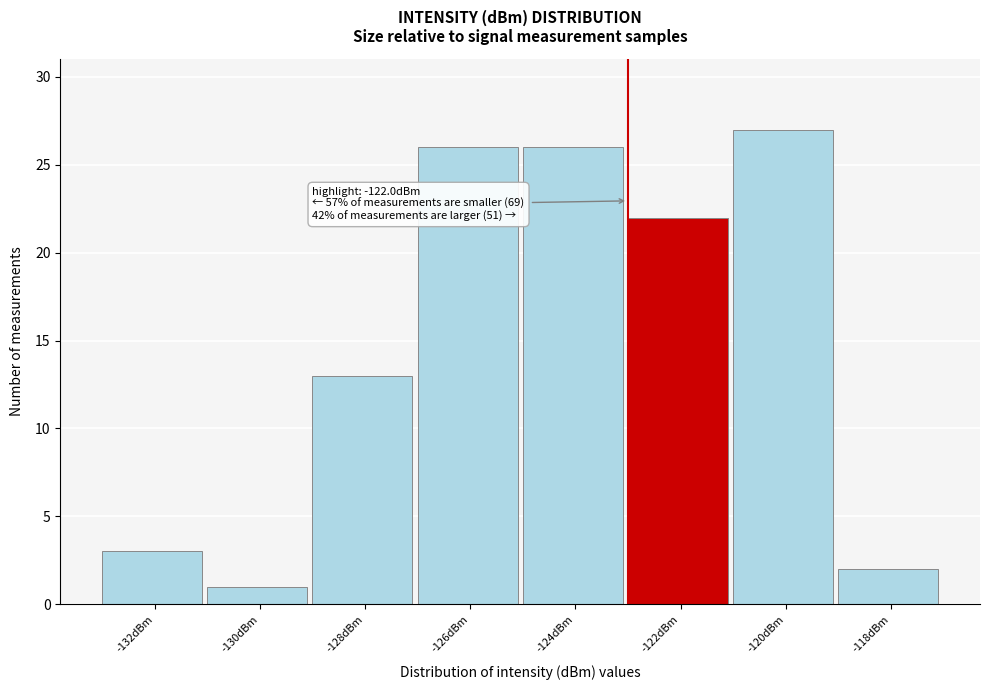

Reading right to left, transcribe all the data shown in this chart.

-118dBm=2	-120dBm=27	-122dBm=22	-124dBm=26	-126dBm=26	-128dBm=13	-130dBm=1	-132dBm=3